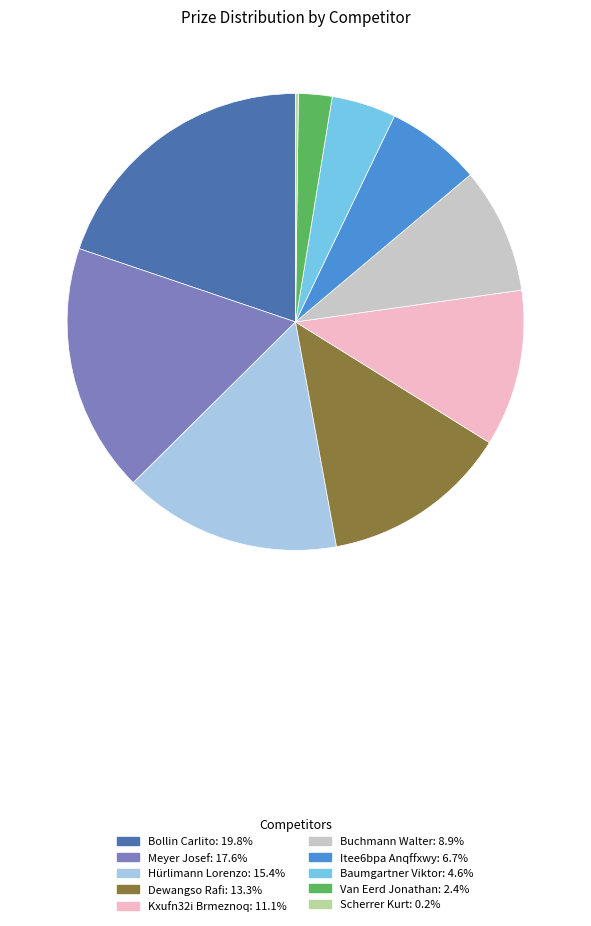

Which category has the biggest portion of the pie?

Bollin Carlito